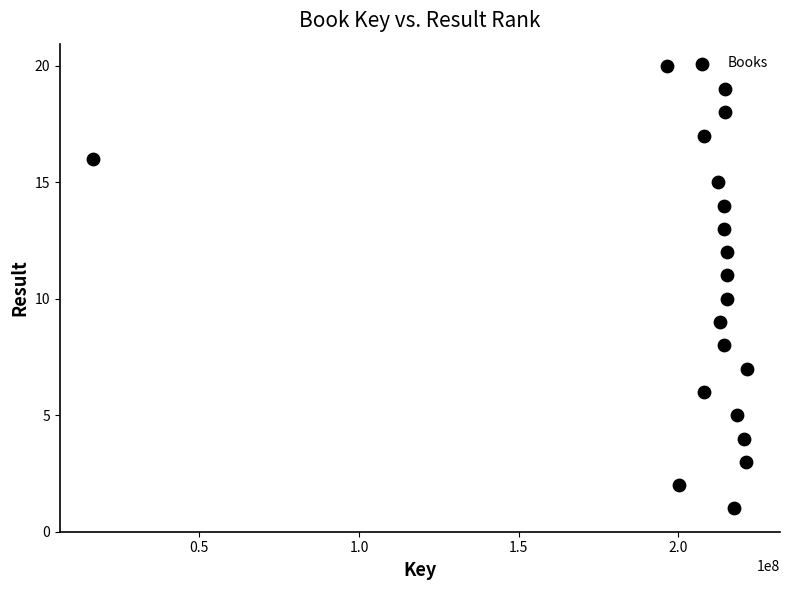

What is the range of Y values (max minus min)?

19